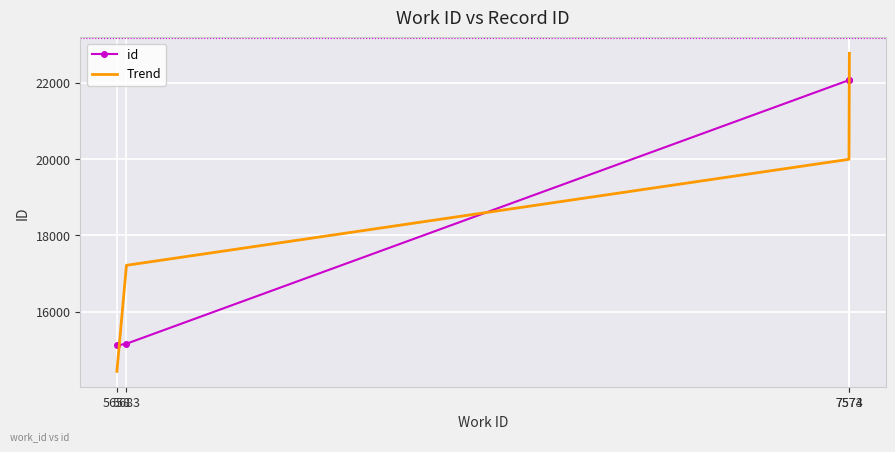

Which series has the widest spread of values?

Trend